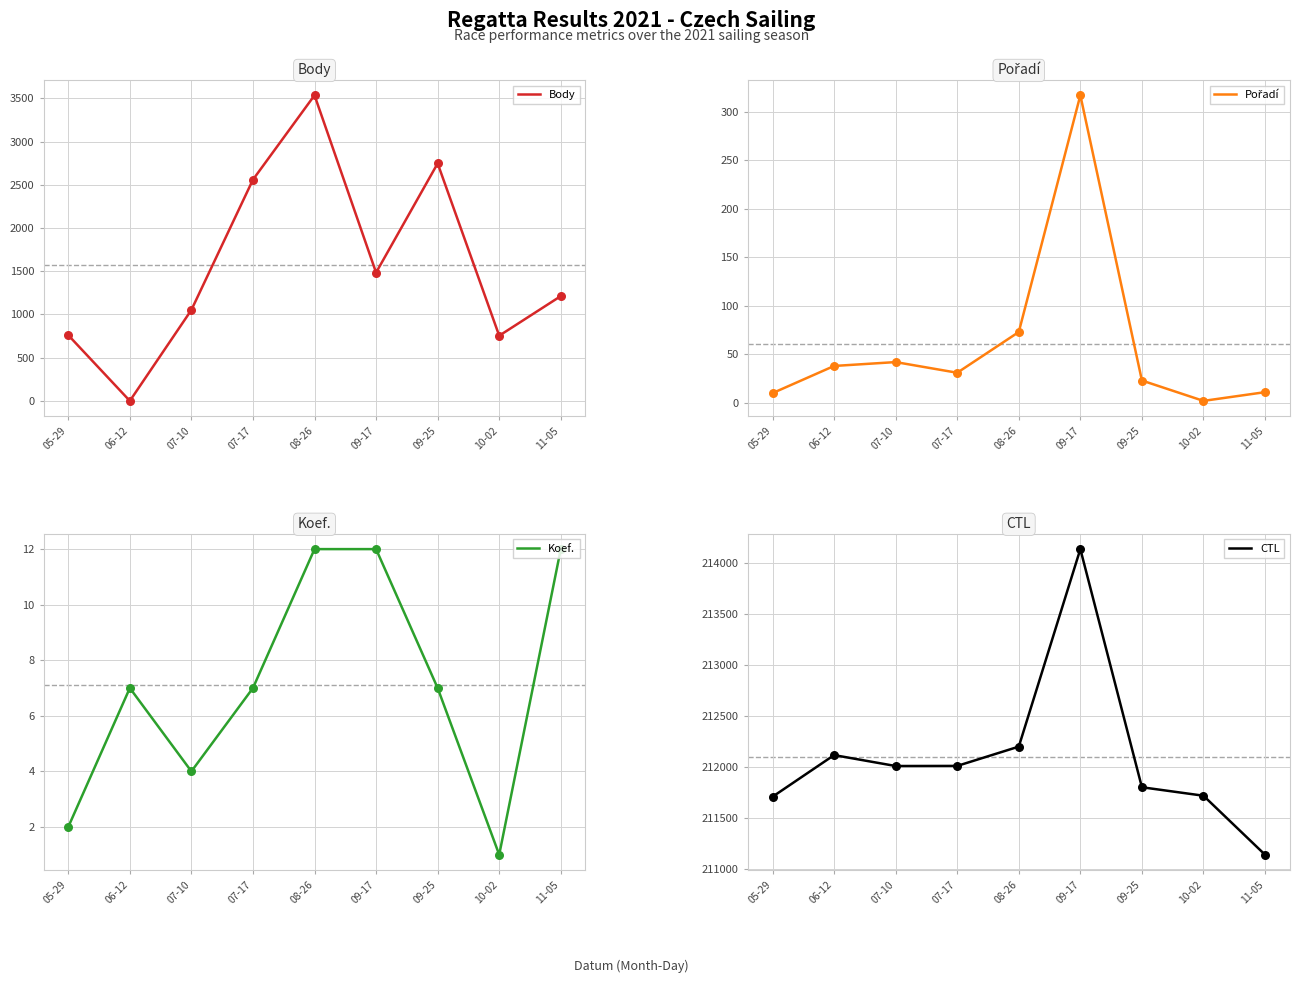

Is the value of Koef. at 05-29 greater than the value of Pořadí at 05-29?

No